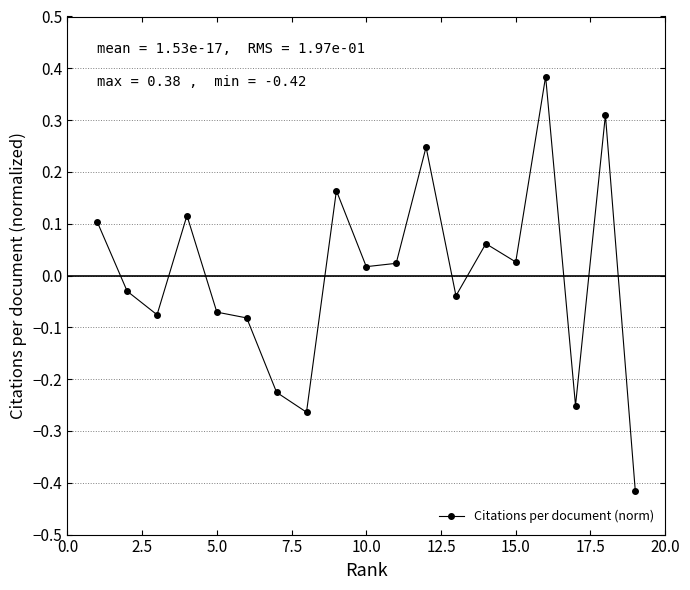

What is the greatest value displayed?

0.4